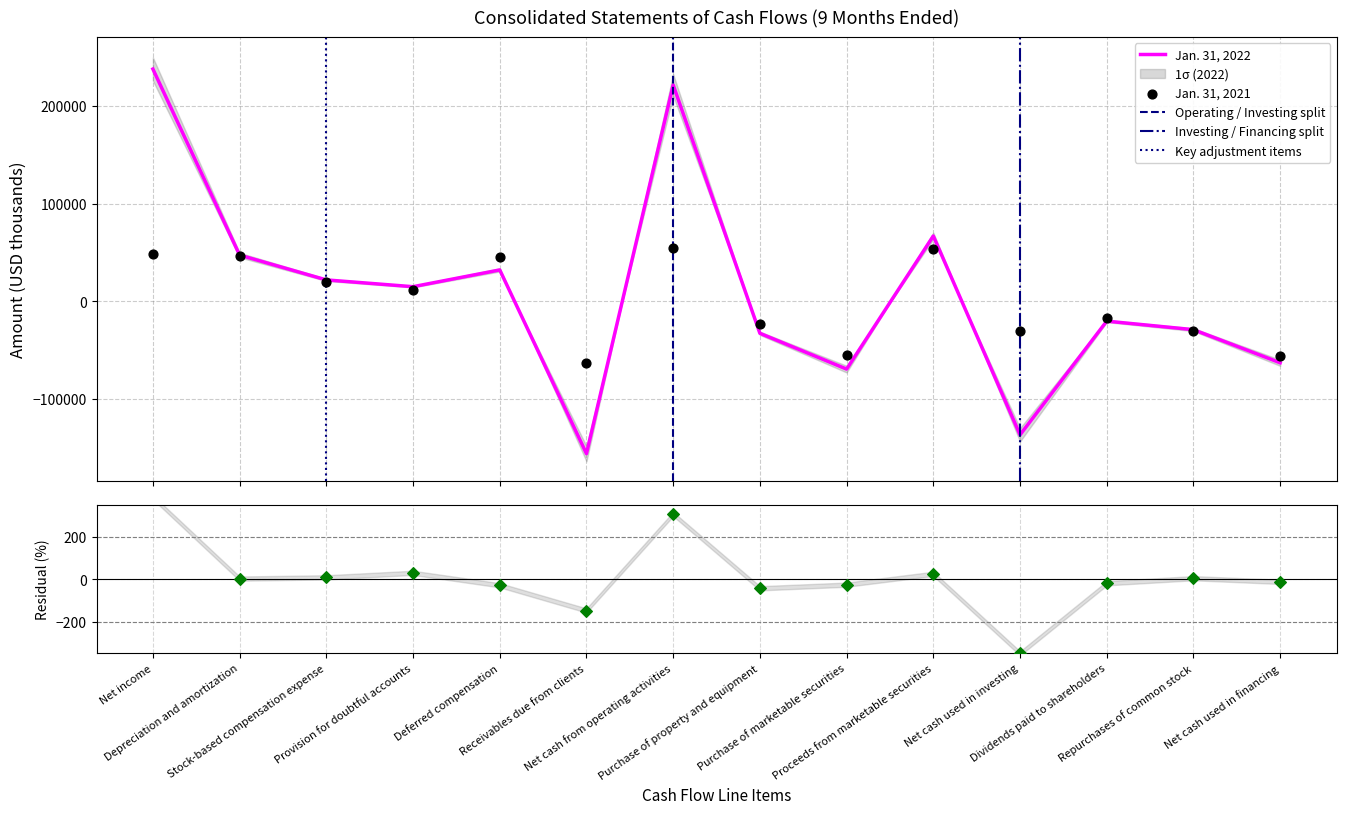

Which series has the largest total across all categories?

Jan. 31, 2022